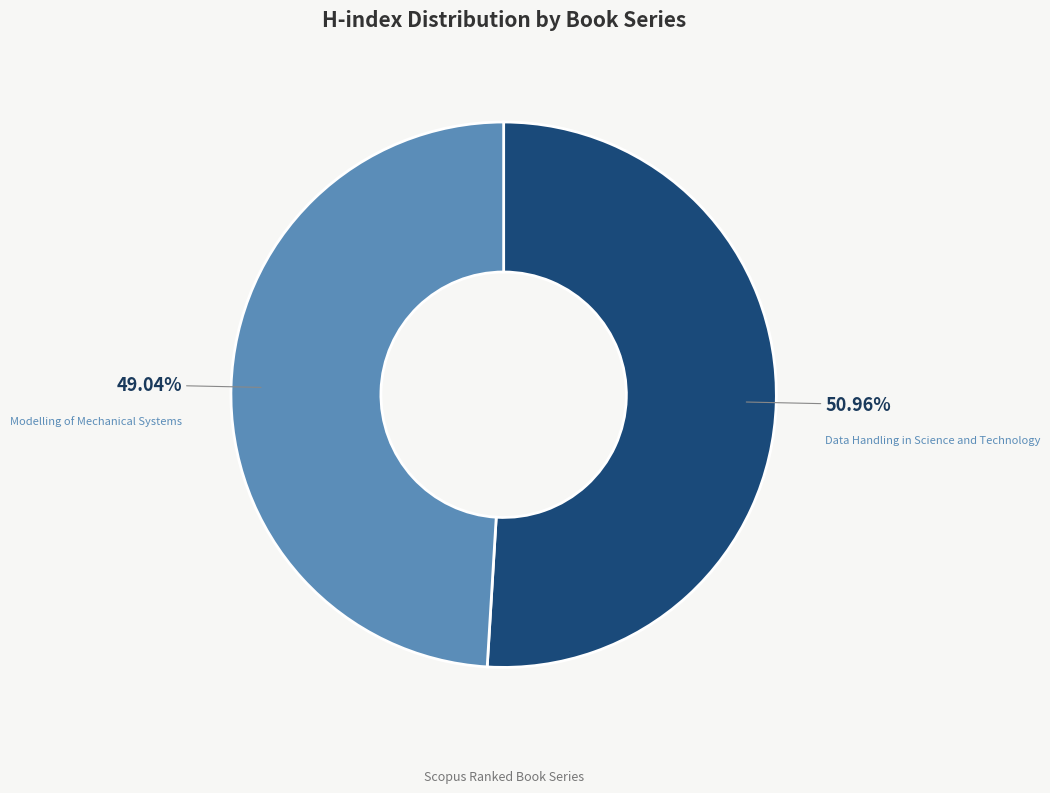

To the nearest percent, what is the average slice percentage?

50%